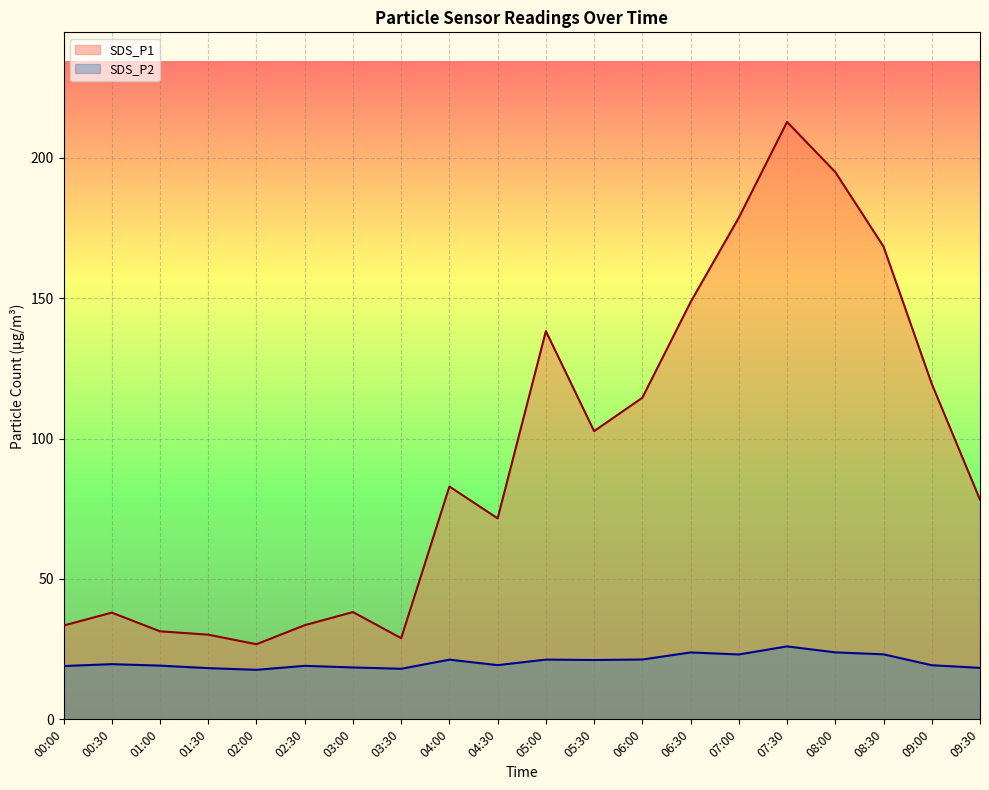

List the series in order of their overall mean, lowest first.

SDS_P2, SDS_P1